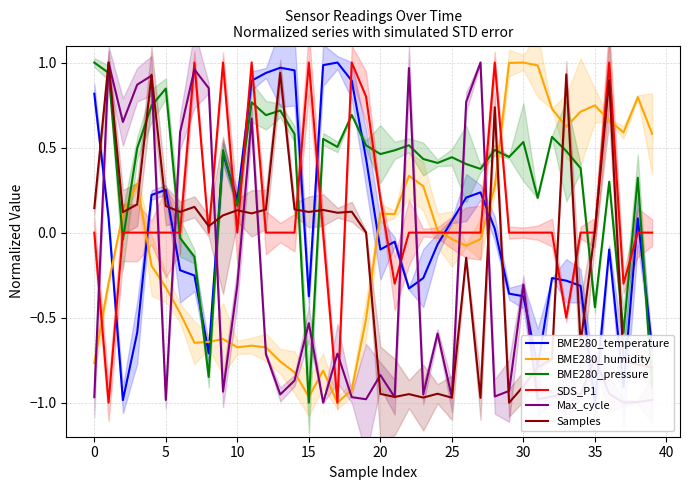

How many values in Max_cycle are above zero?

11